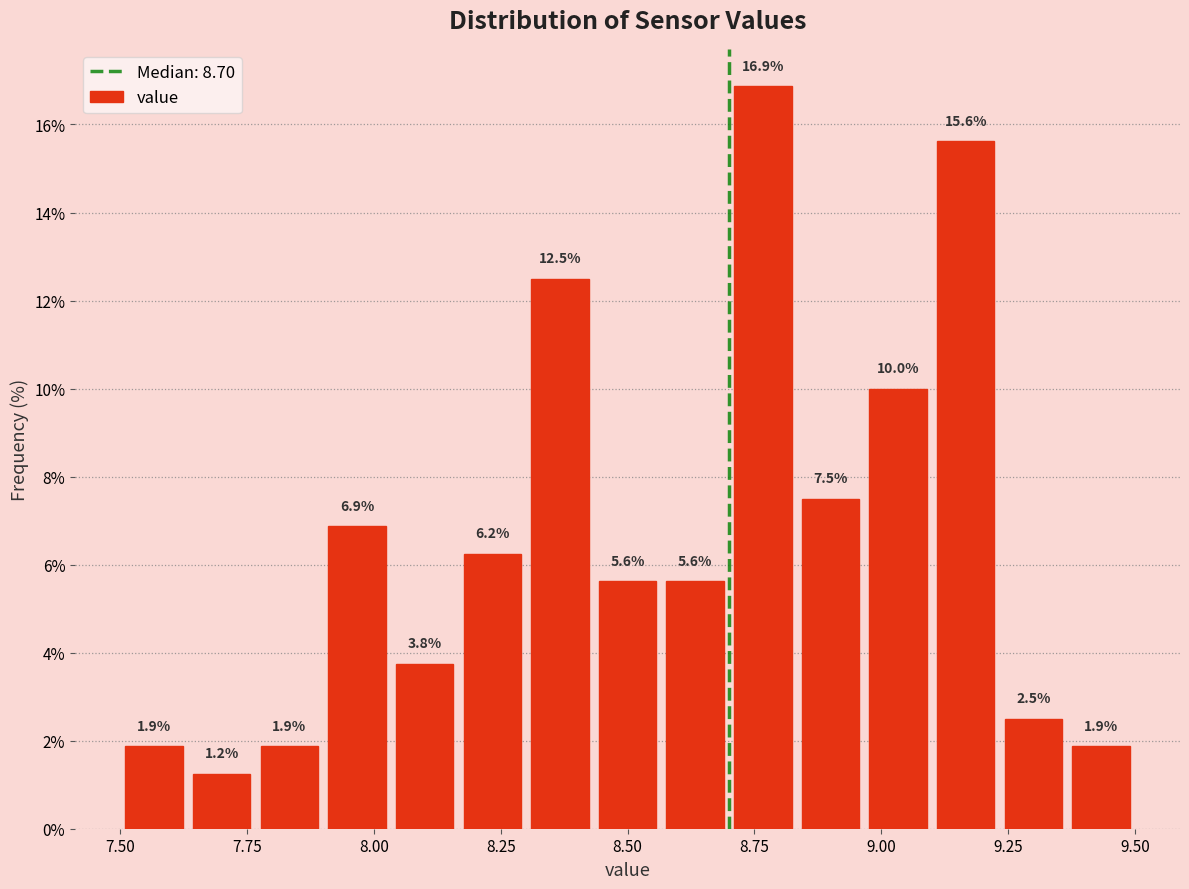

Around what value on the x-axis is the tallest bar? Give the approximate position of its centre, as read against the axis.

8.75